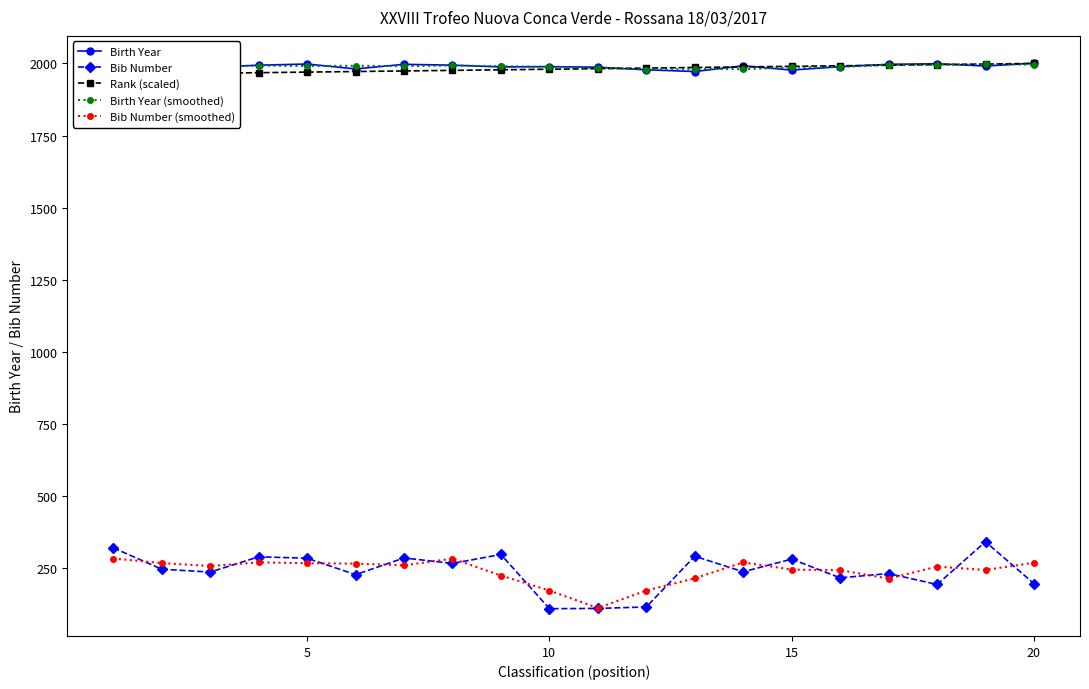

True or false: Bib Number has more than 2 interior local peaks.

True